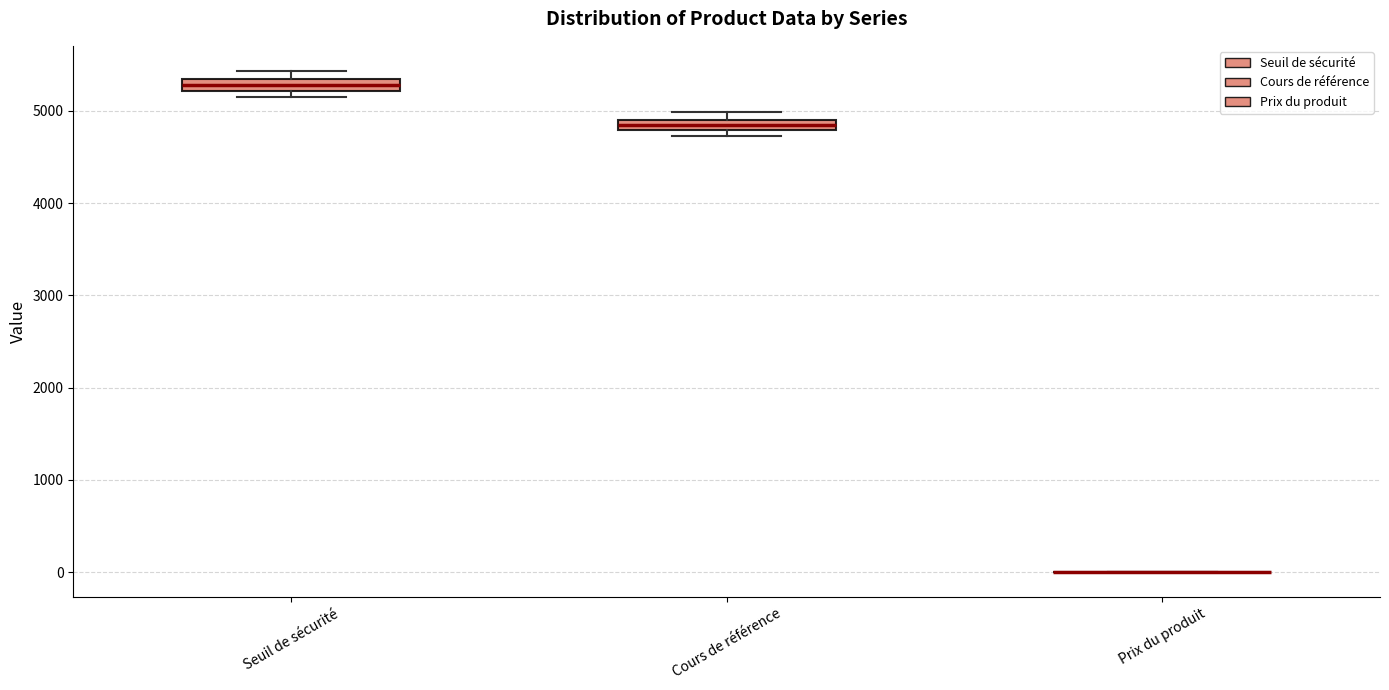

Where is the upper edge of the box for Seuil de sécurité on the y-axis? The values are not printed on the chart, so give them approximately, as read against the axis.

5300